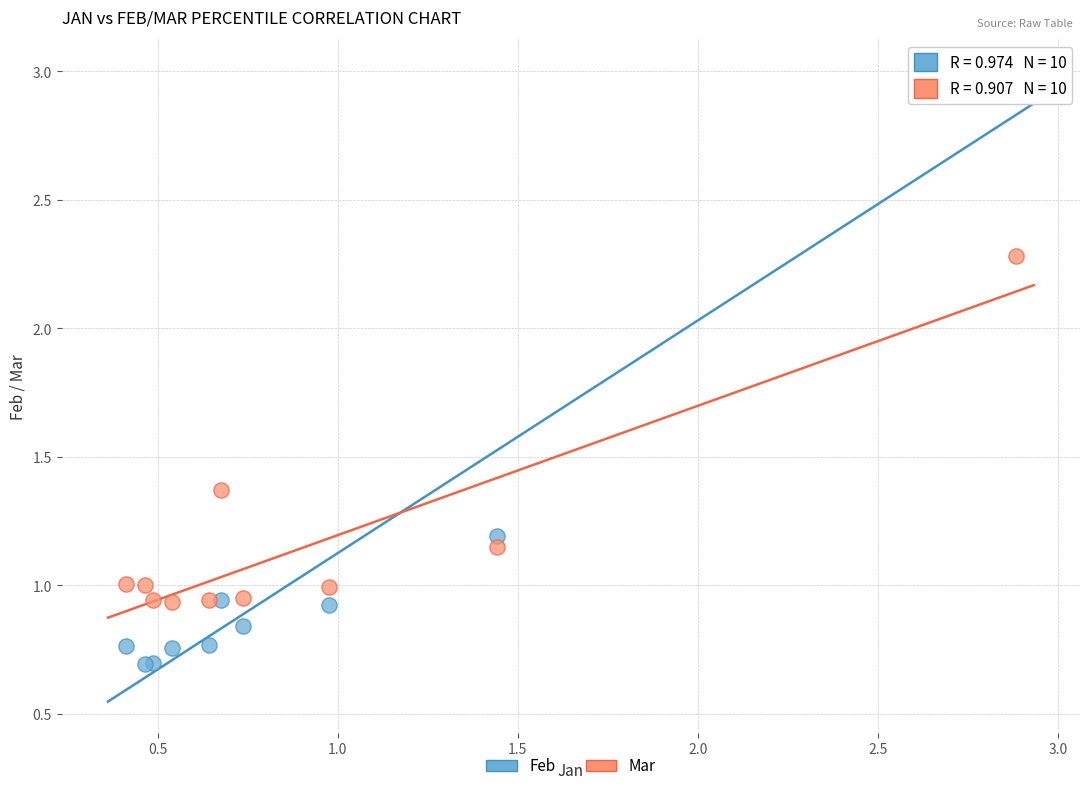

Which series contains the lowest Y value?

Feb